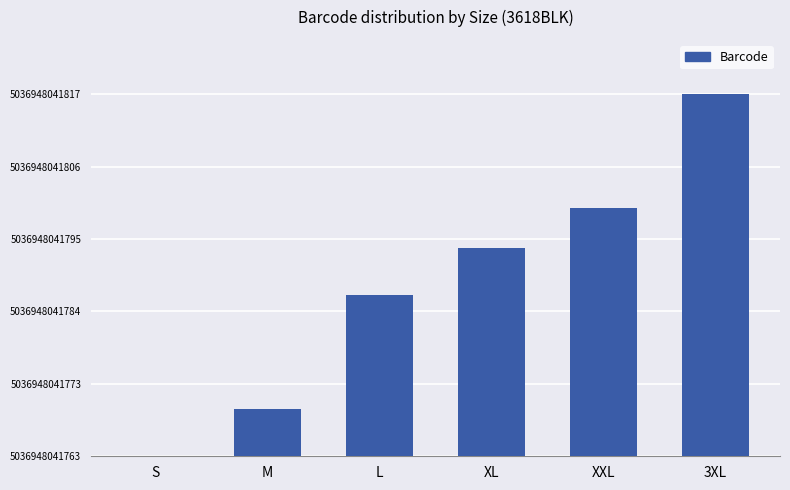

Reading left to right, transcribe all the data shown in this chart.

0	7	24	31	37	54